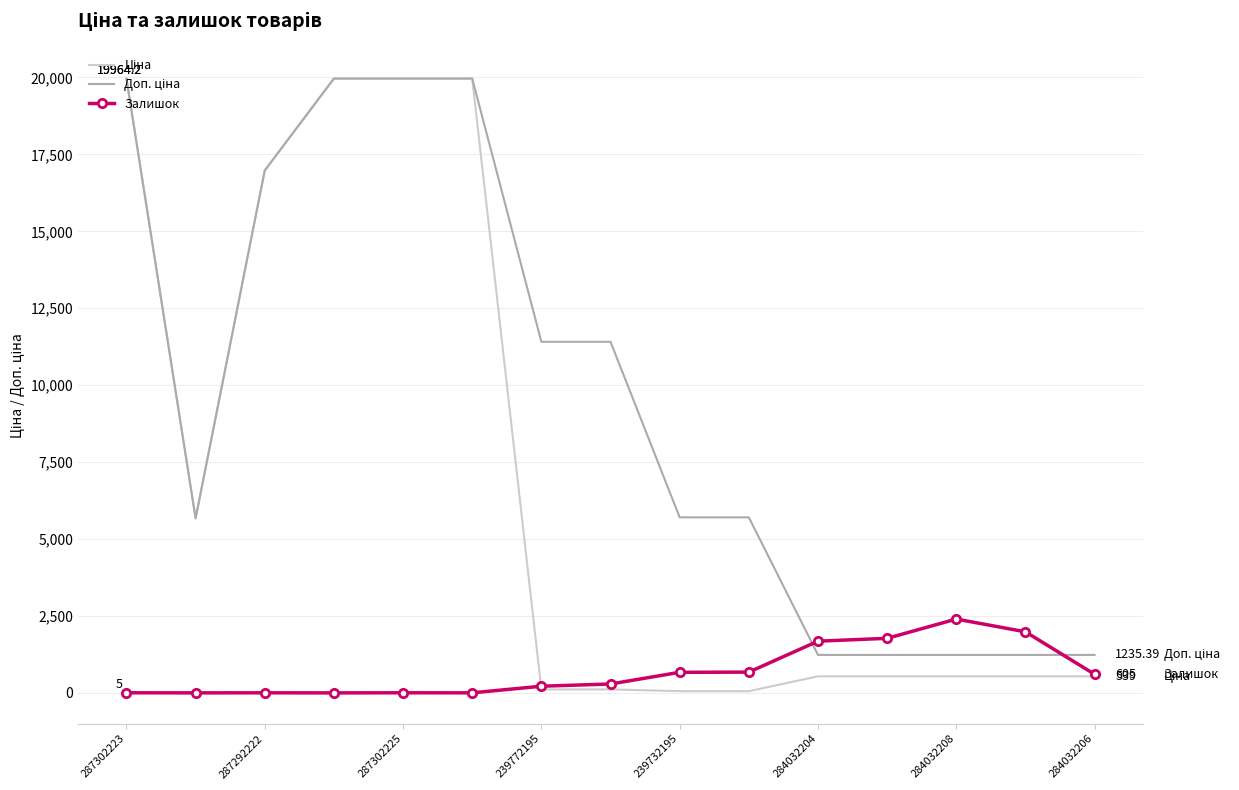

Where does the Доп. ціна series first go above 5705?

287302223